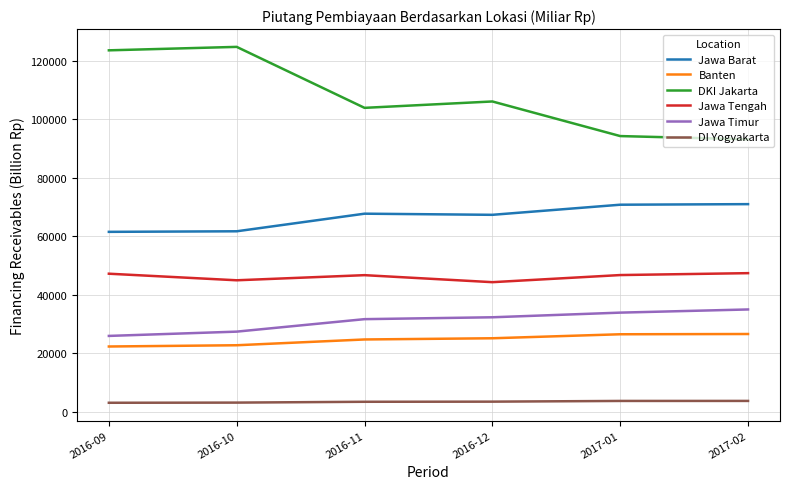

The DI Yogyakarta series shows 3056.8 at 2016-10. True or false?

True